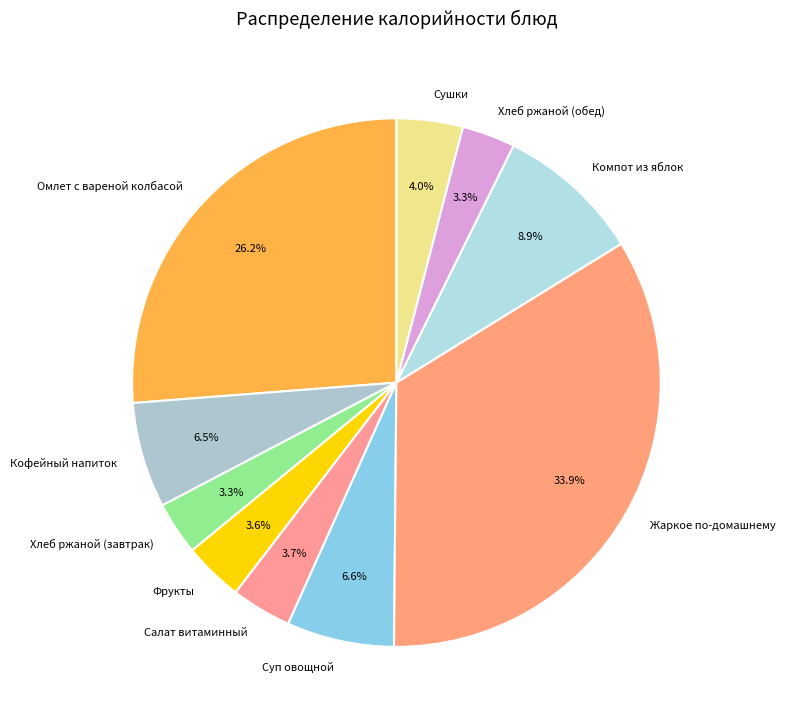

Is there a majority slice in this chart?

No